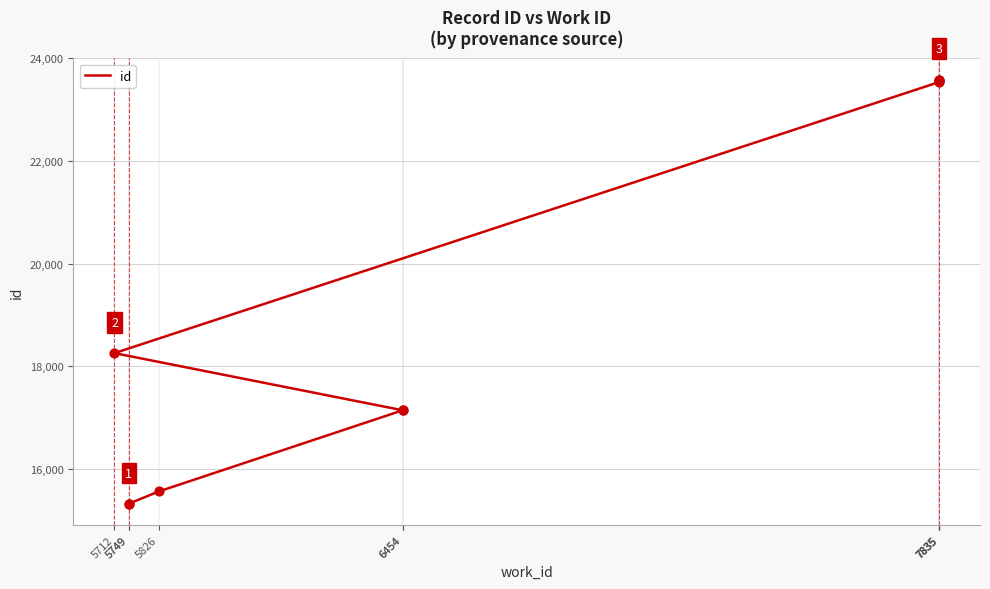

What is the ratio of the value at 7835 to the value at 5749?

1.5